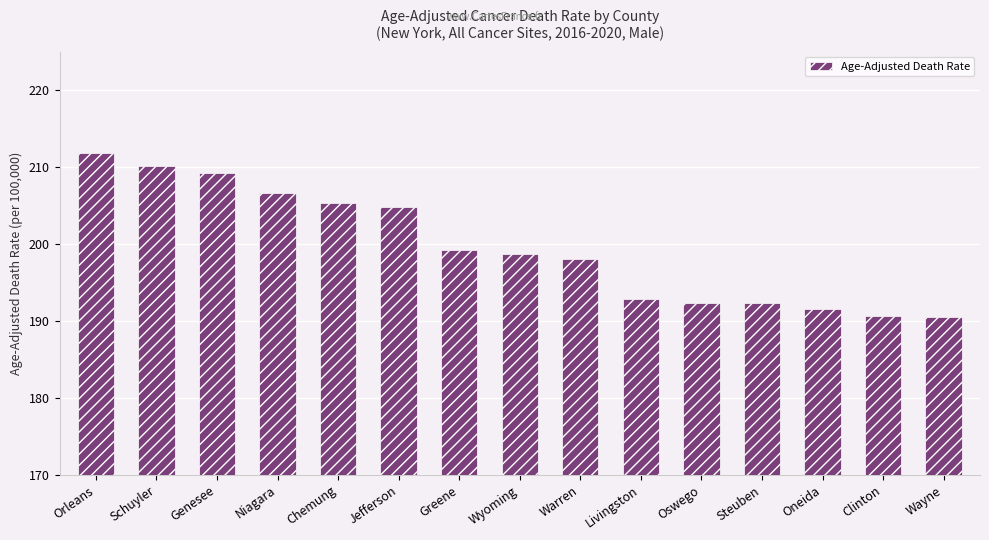

What is the average value?

199.6